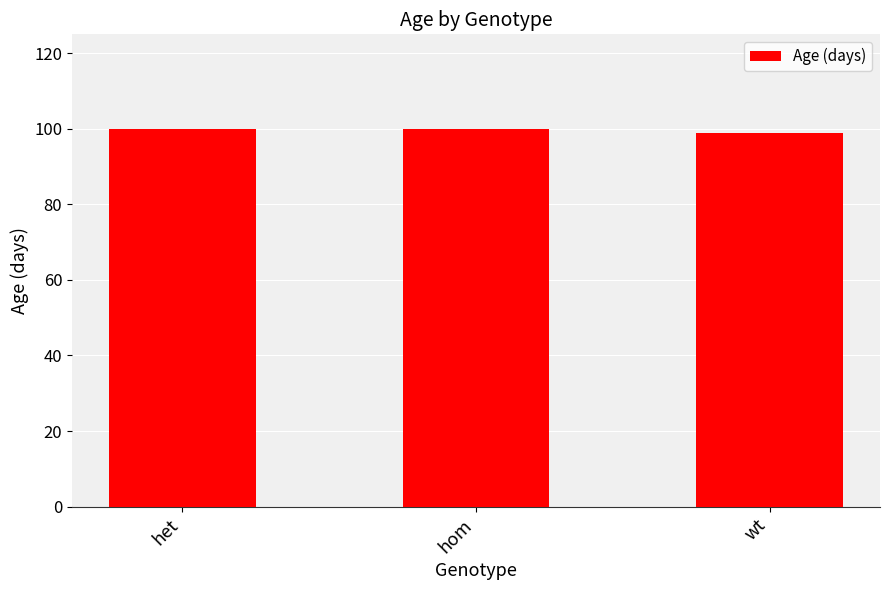

True or false: the data shows 100 at het.

True